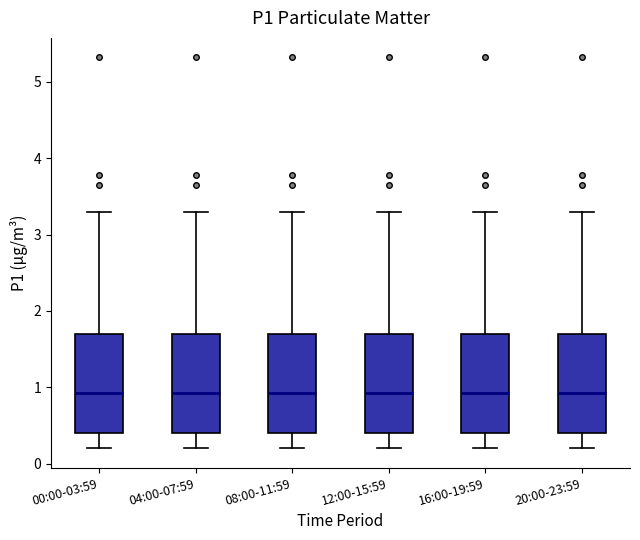

Reading left to right, read every box against the y-axis: the position of its median line, the range the box covers, and the ends of its whiskers. The values are not printed on the chart, so give them approximately, as read against the axis.

00:00-03:59: median 0.9, box 0.4 to 1.7, whiskers 0.2 to 3.3
04:00-07:59: median 0.9, box 0.4 to 1.7, whiskers 0.2 to 3.3
08:00-11:59: median 0.9, box 0.4 to 1.7, whiskers 0.2 to 3.3
12:00-15:59: median 0.9, box 0.4 to 1.7, whiskers 0.2 to 3.3
16:00-19:59: median 0.9, box 0.4 to 1.7, whiskers 0.2 to 3.3
20:00-23:59: median 0.9, box 0.4 to 1.7, whiskers 0.2 to 3.3